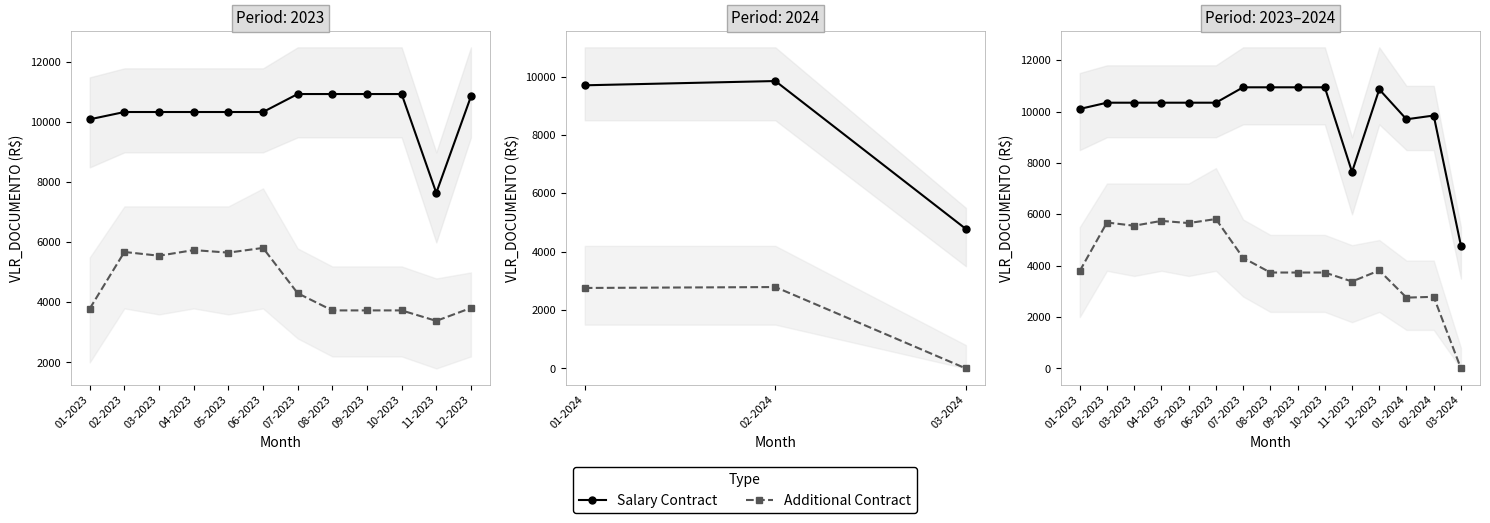

Is it true that Salary Contract equals 10863.6 at 12-2023?

True